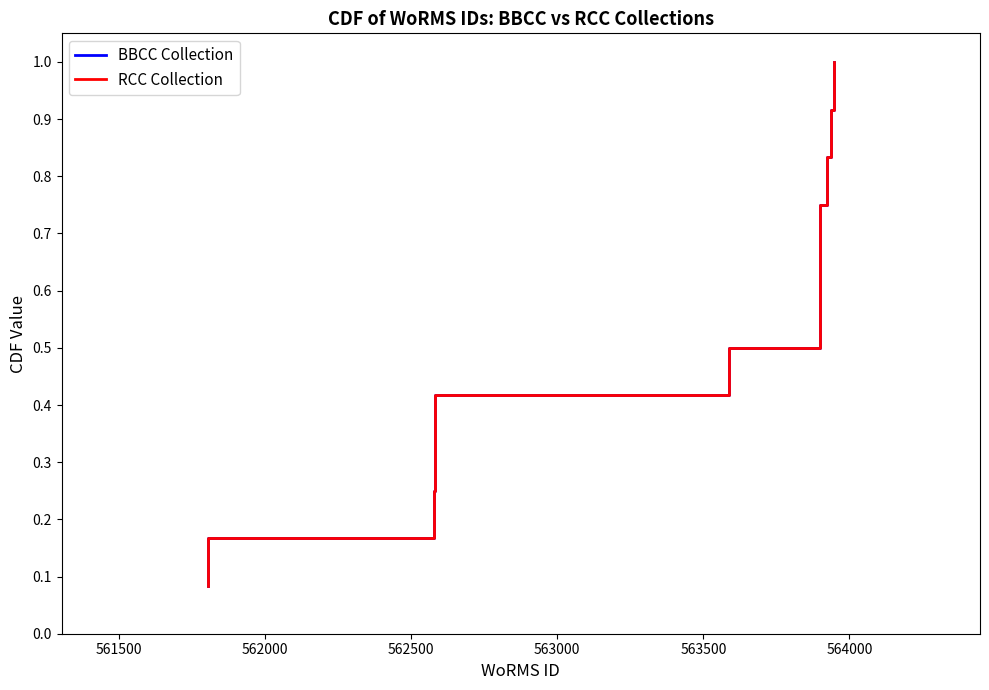

Does the chart display data point markers on the line(s)?

No